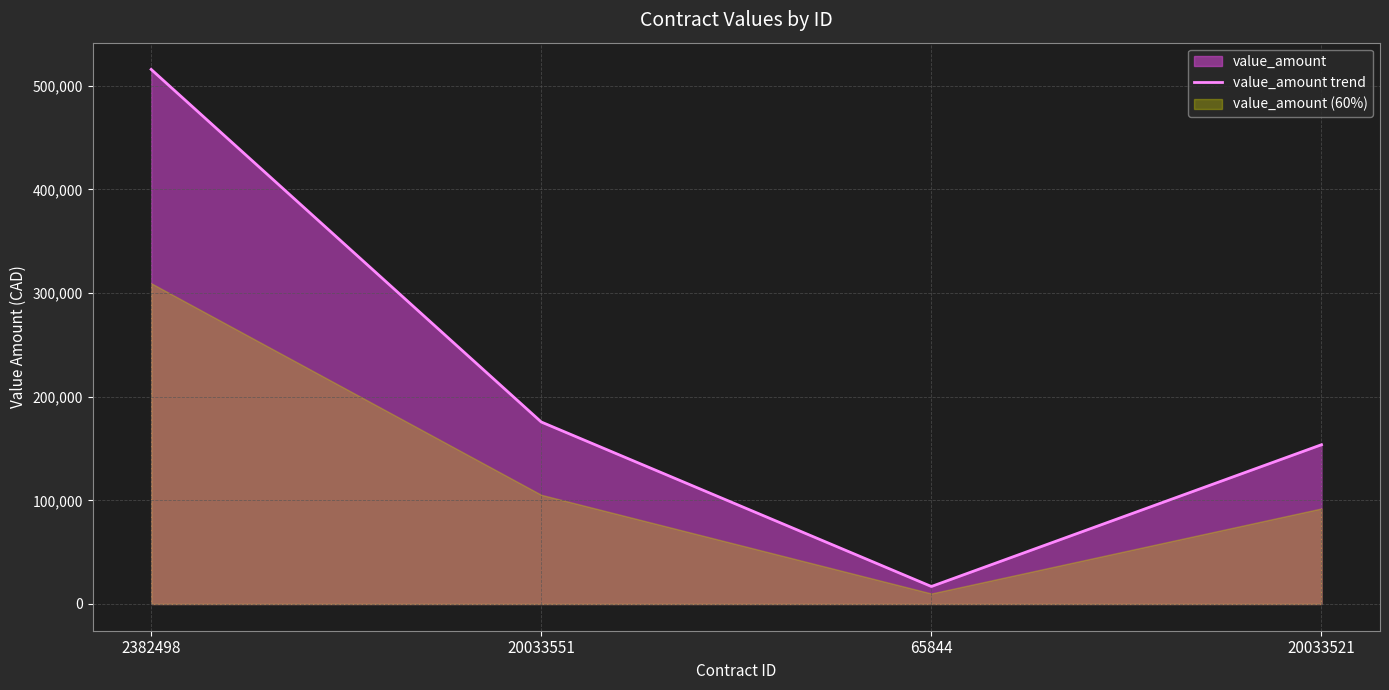

The value at 20033521 is 47768.2. True or false?

False